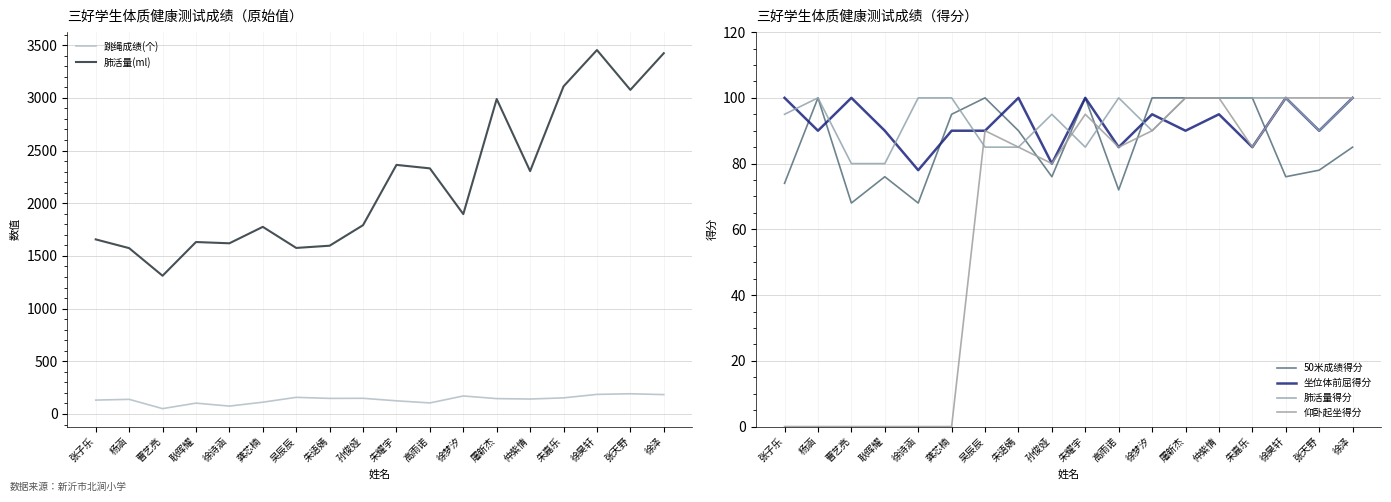

Is this an area chart (filled region under the line)?

No